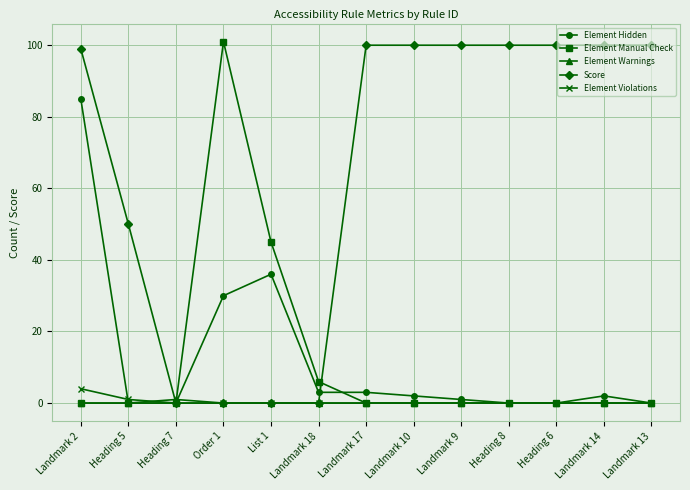

What is the label of the 7th point from the right?

Landmark 17